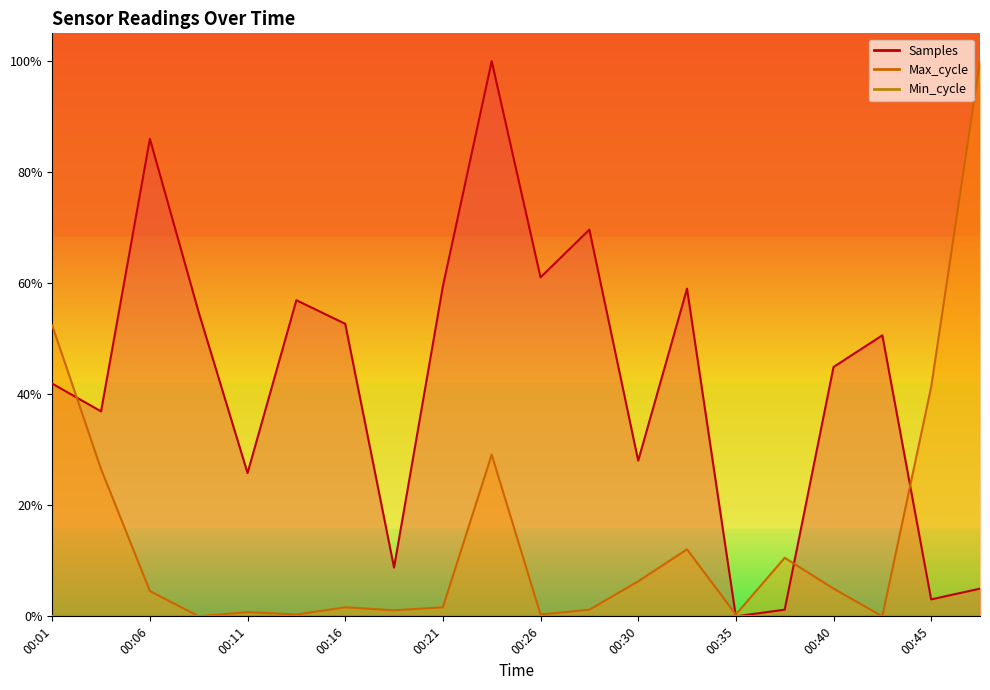

Rank the series at 00:01 from lowest to highest value.

Samples, Max_cycle